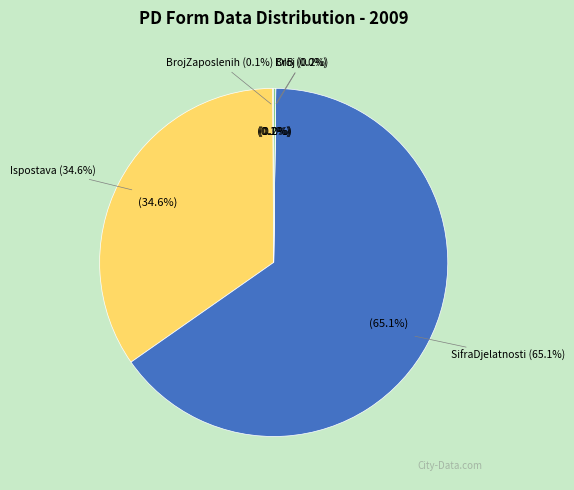

To the nearest percent, what is the average slice percentage?

17%